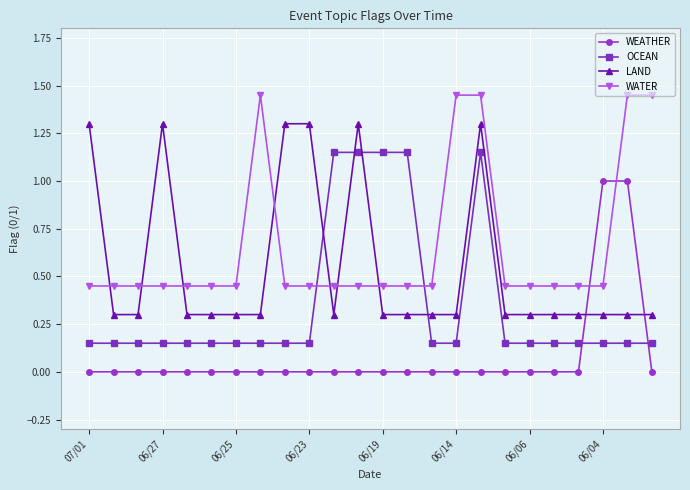

List the series in order of their peak value, highest first.

WATER, LAND, OCEAN, WEATHER